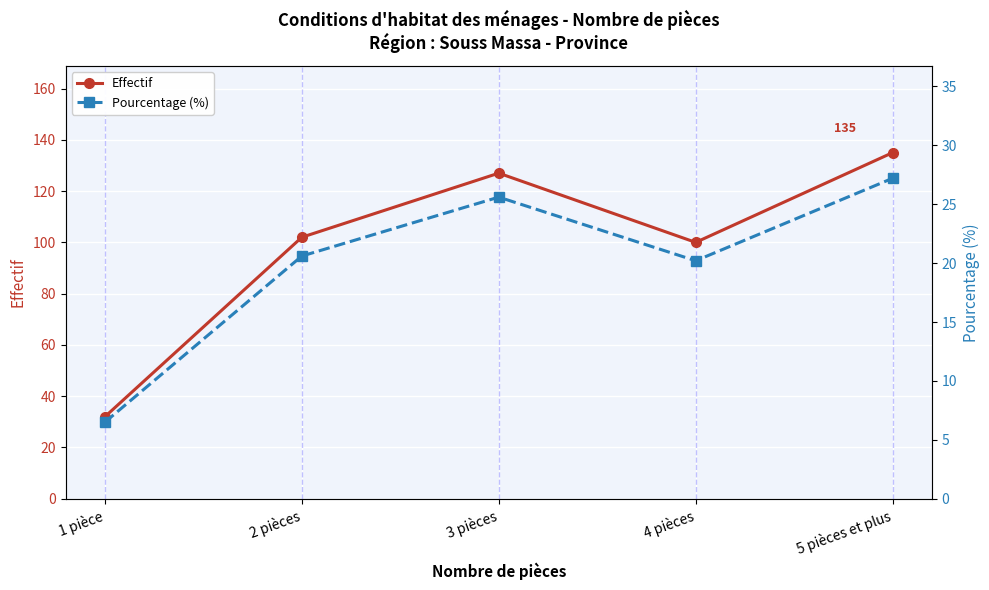

How many values in the Effectif series are below 102?

2